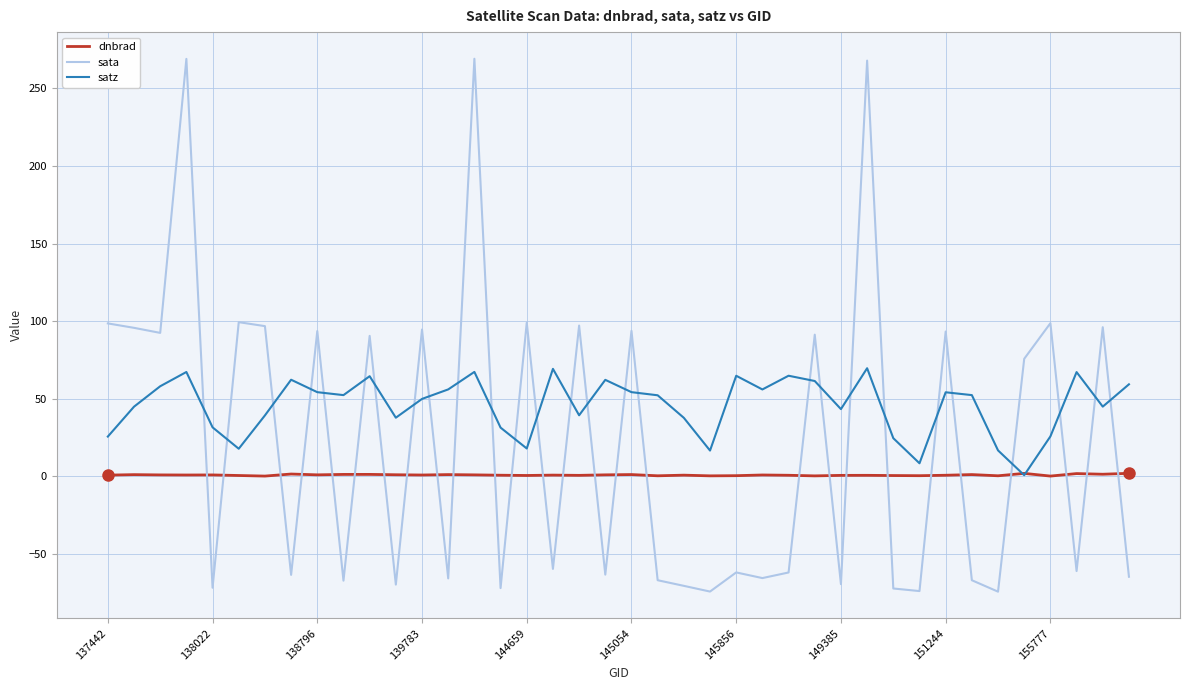

Which series has the largest total across all categories?

satz